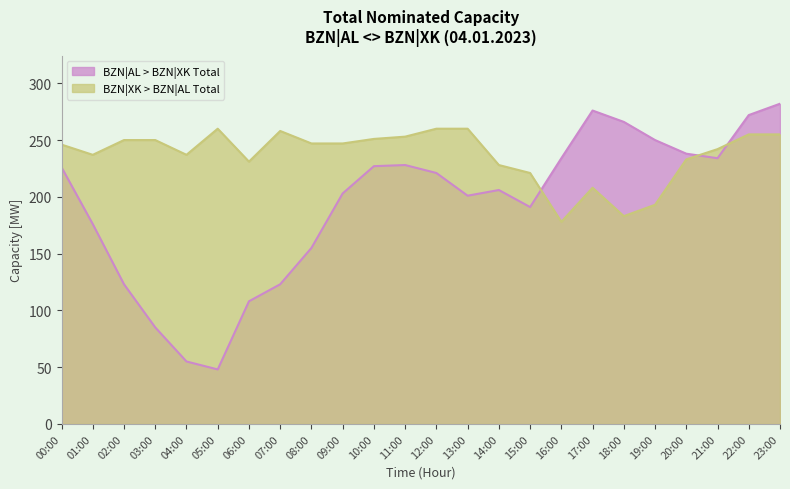

How many interior local valleys does the BZN|AL > BZN|XK Total series have?

4